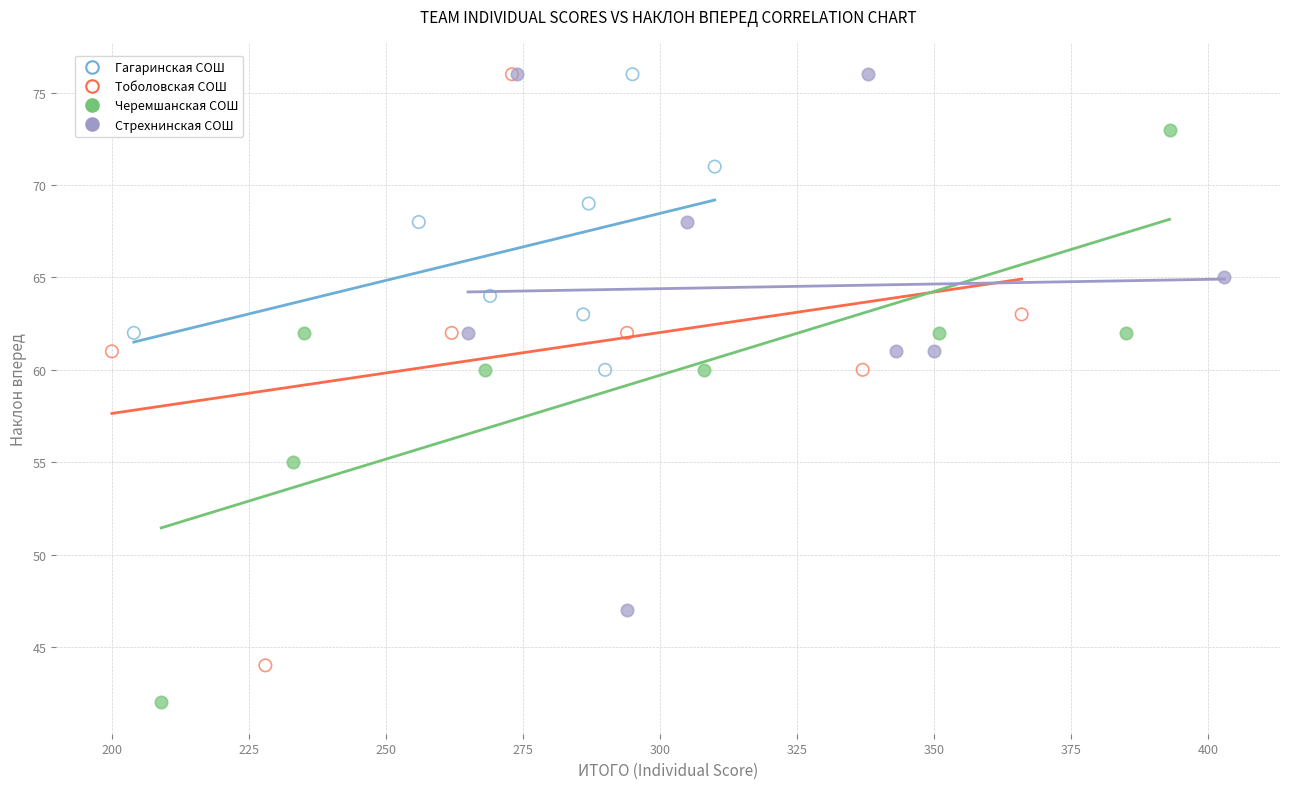

Which series reaches the minimum Y coordinate?

Черемшанская СОШ